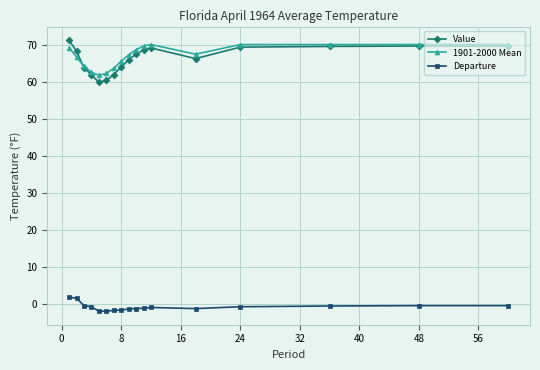

What is the value of the Value point at the 15th from the left?

69.6